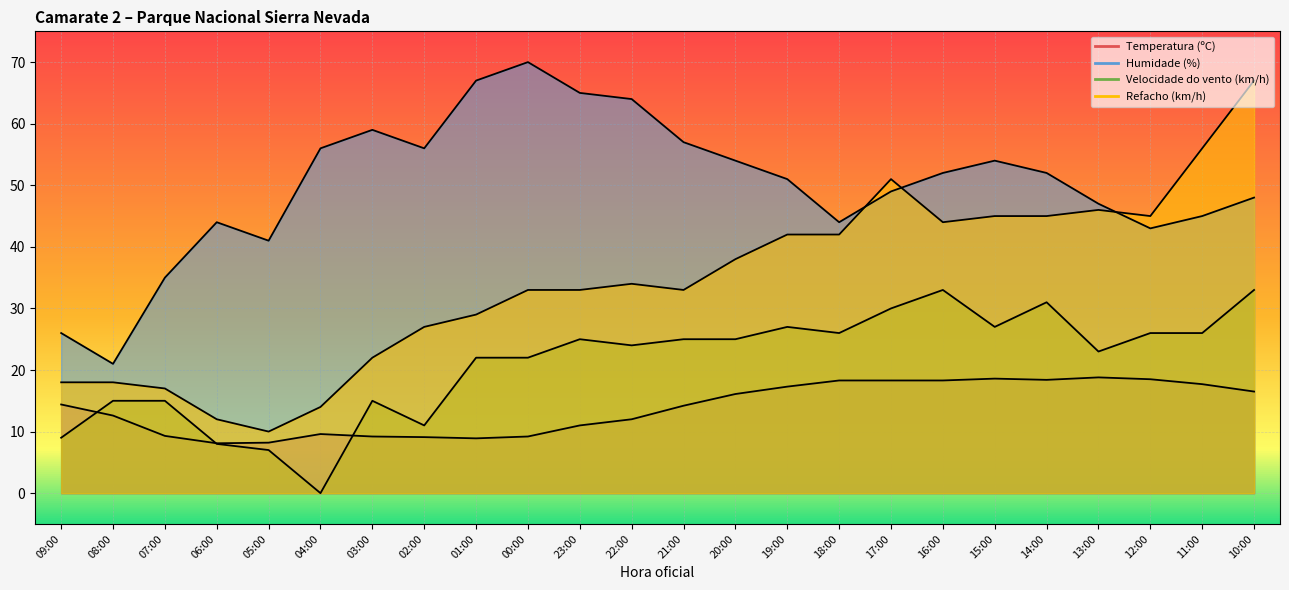

At which category does the chart reach its peak across all series?

00:00